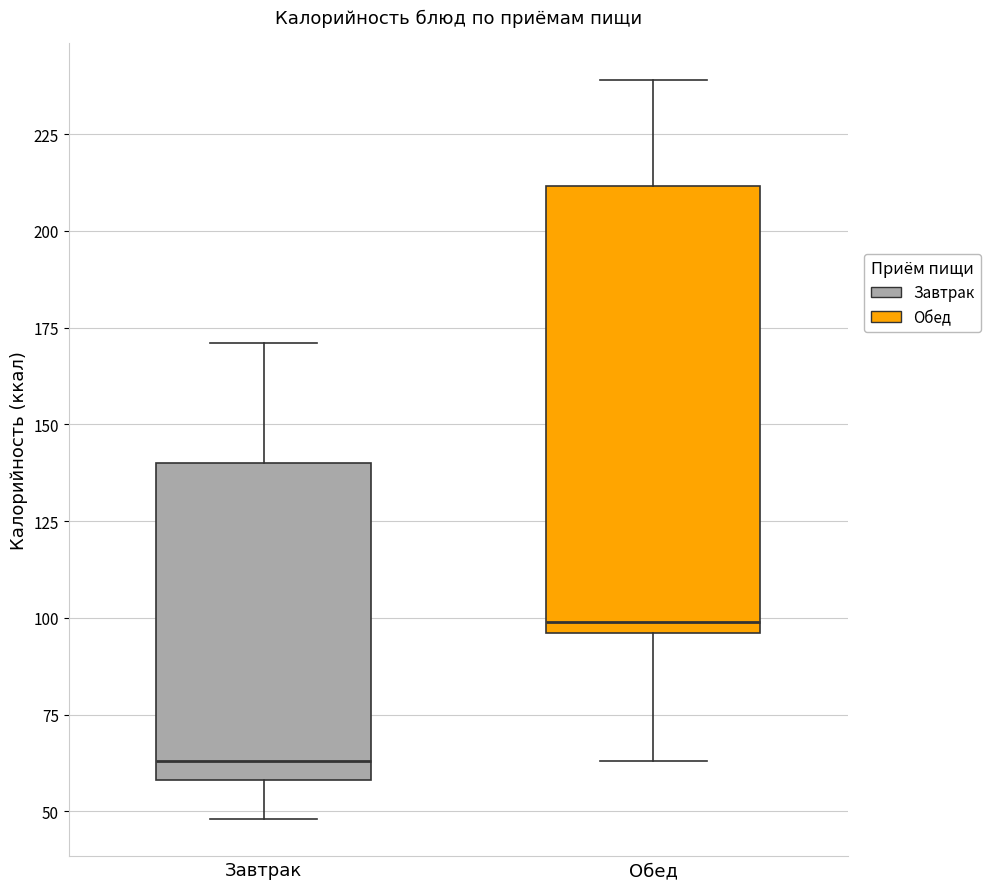

Reading left to right, read every box against the y-axis: the position of its median line, the range the box covers, and the ends of its whiskers. The values are not printed on the chart, so give them approximately, as read against the axis.

Завтрак: median 65, box 60 to 140, whiskers 50 to 170
Обед: median 100, box 95 to 210, whiskers 65 to 240